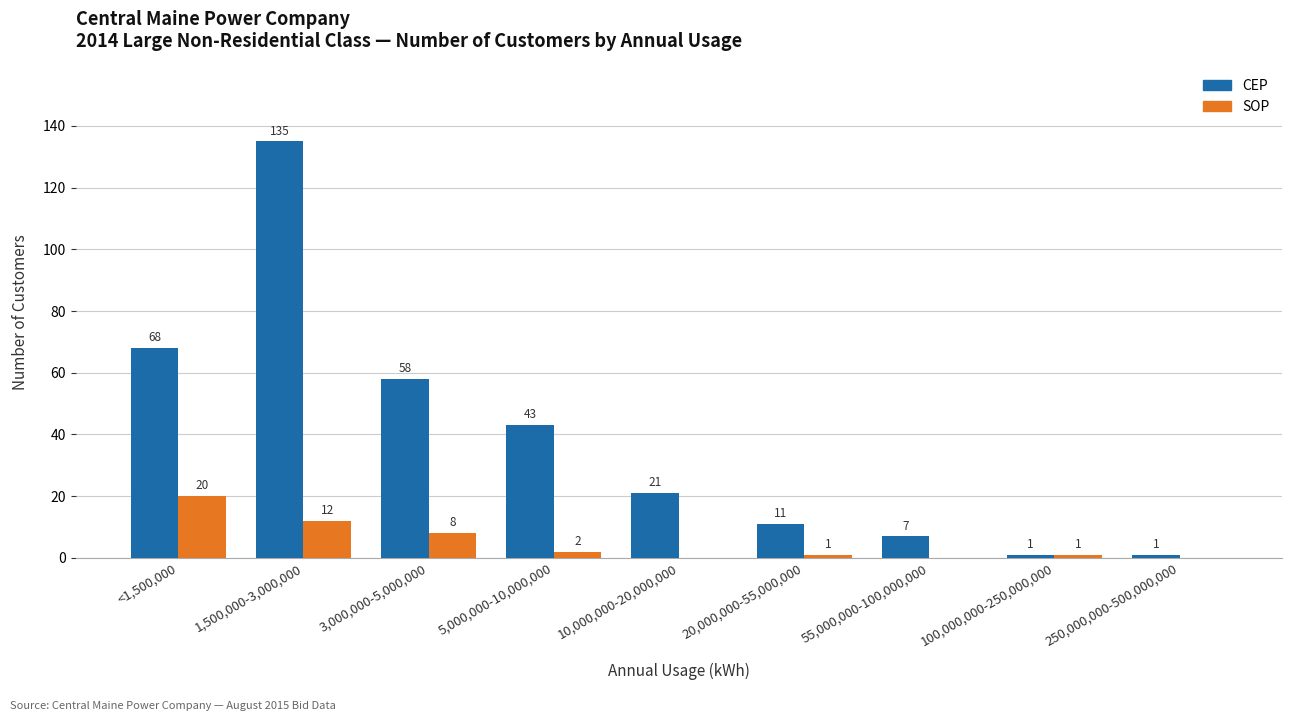

What is the average value of the CEP series?

38